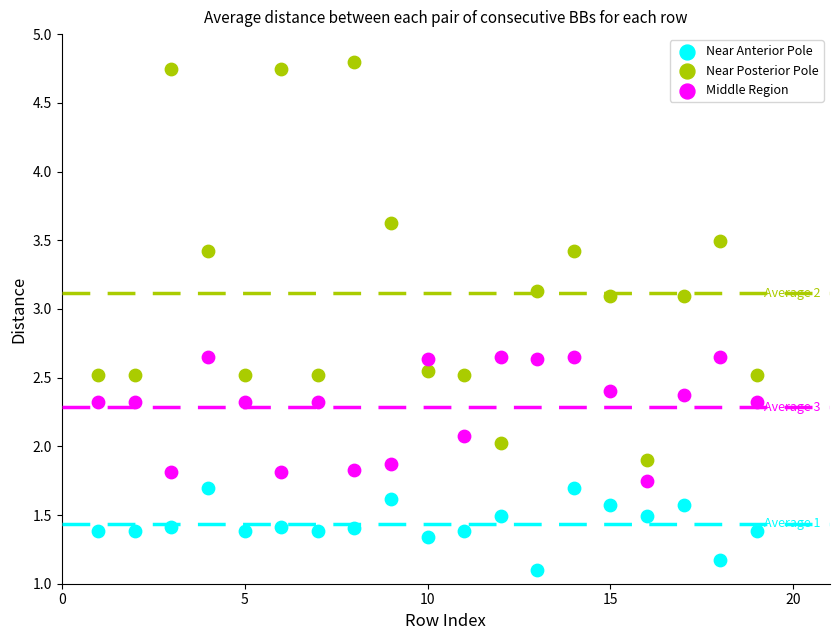

Which series reaches the maximum Y coordinate?

Near Posterior Pole